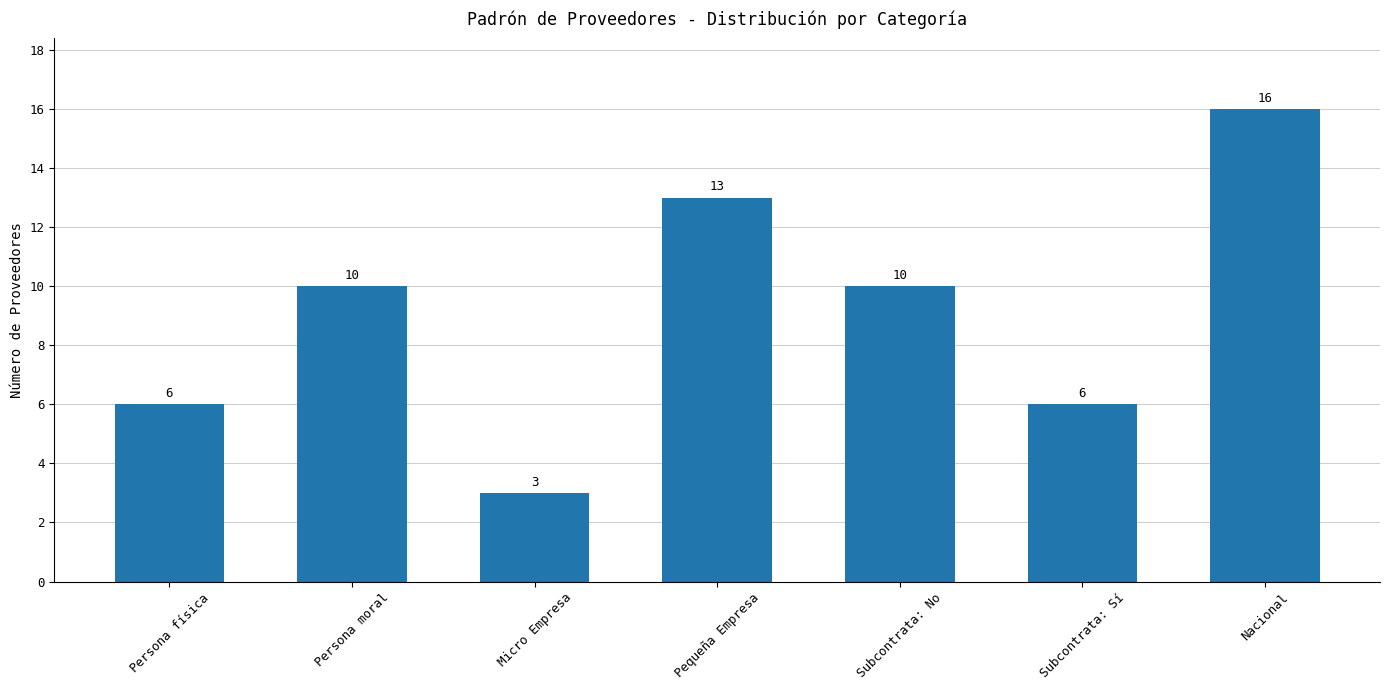

Approximately how many times larger is the value at Subcontrata: Sí compared to Persona física?

1.0